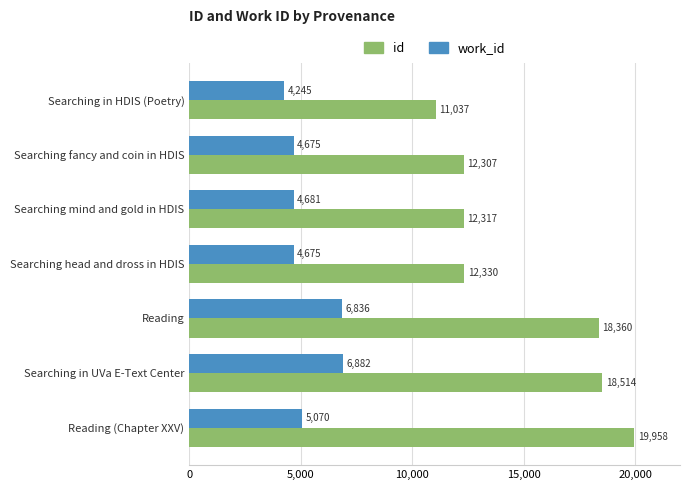

What is the difference between the highest and lowest values at Searching fancy and coin in HDIS?

7632